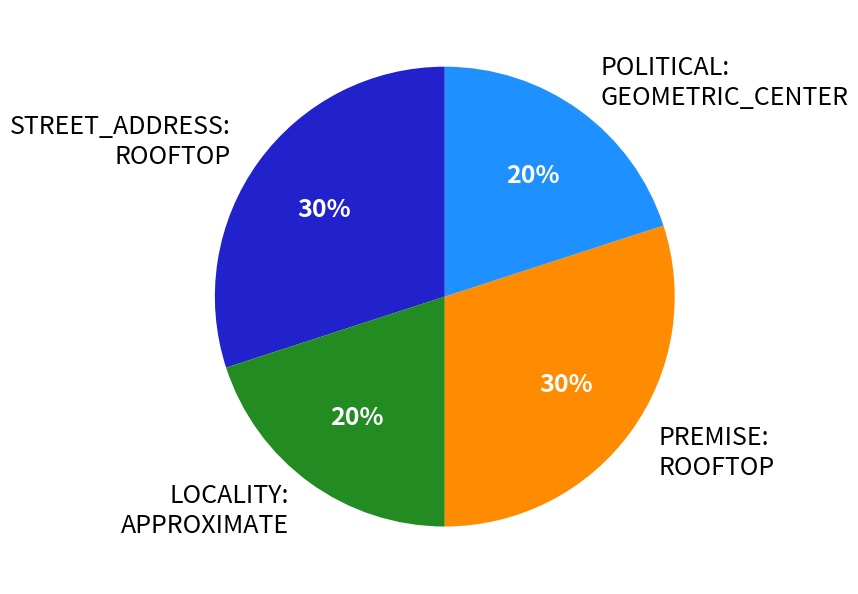

What percentage is the PREMISE: ROOFTOP slice, to the nearest percent?

30%